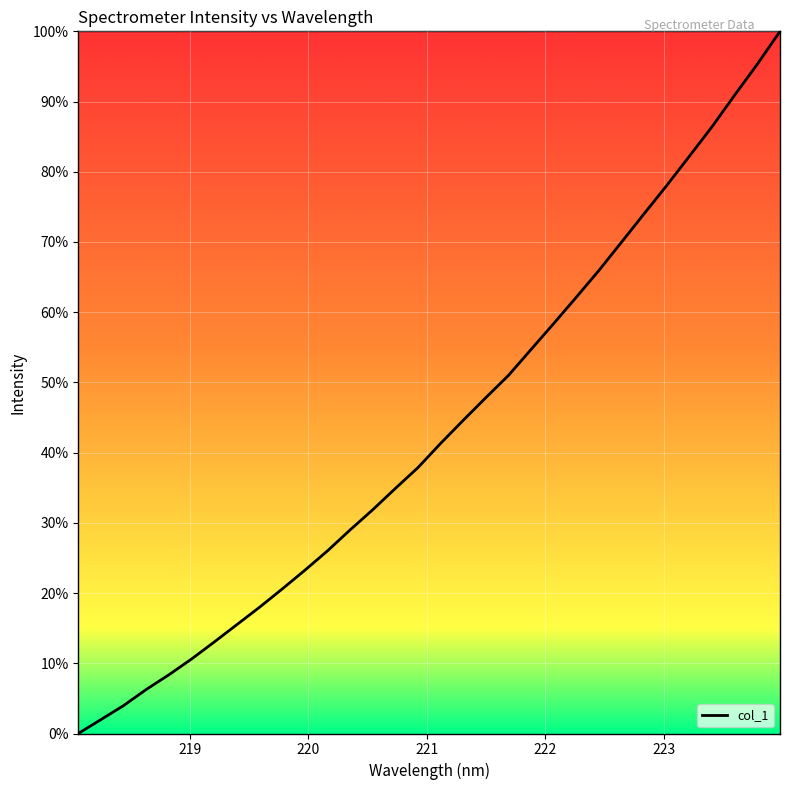

What is the difference between the maximum and minimum values?

100.0